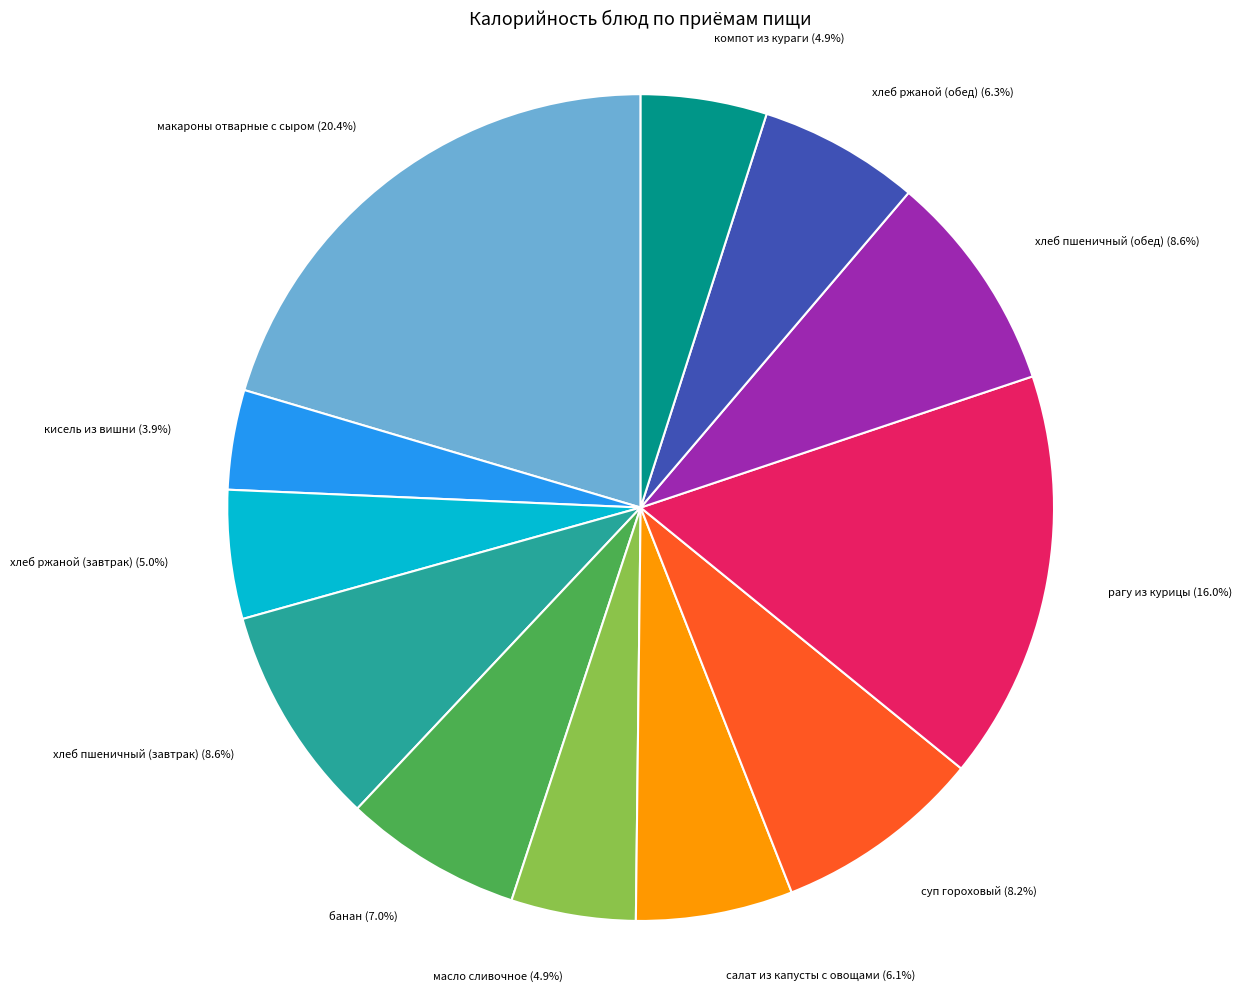

Is it true that компот из кураги is 5% of the pie?

True